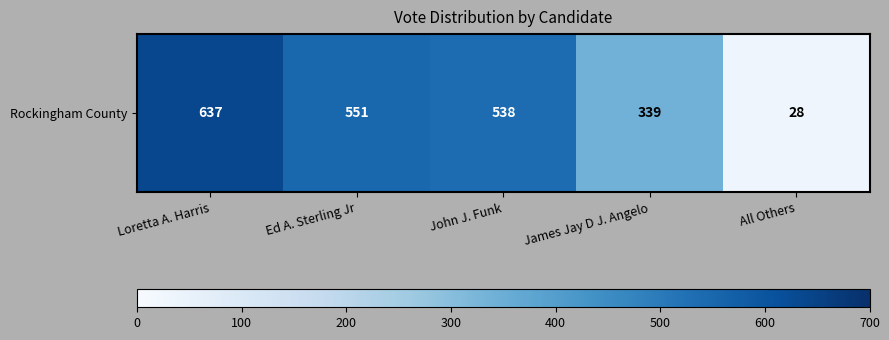

What is the sum of all values?

2093